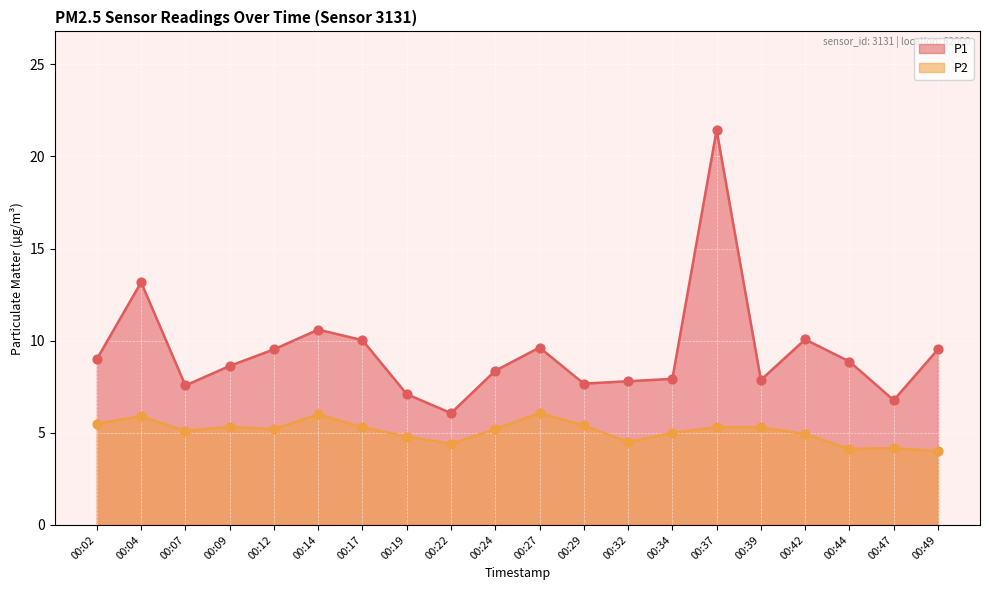

What are all the series names shown in the legend?

P1, P2